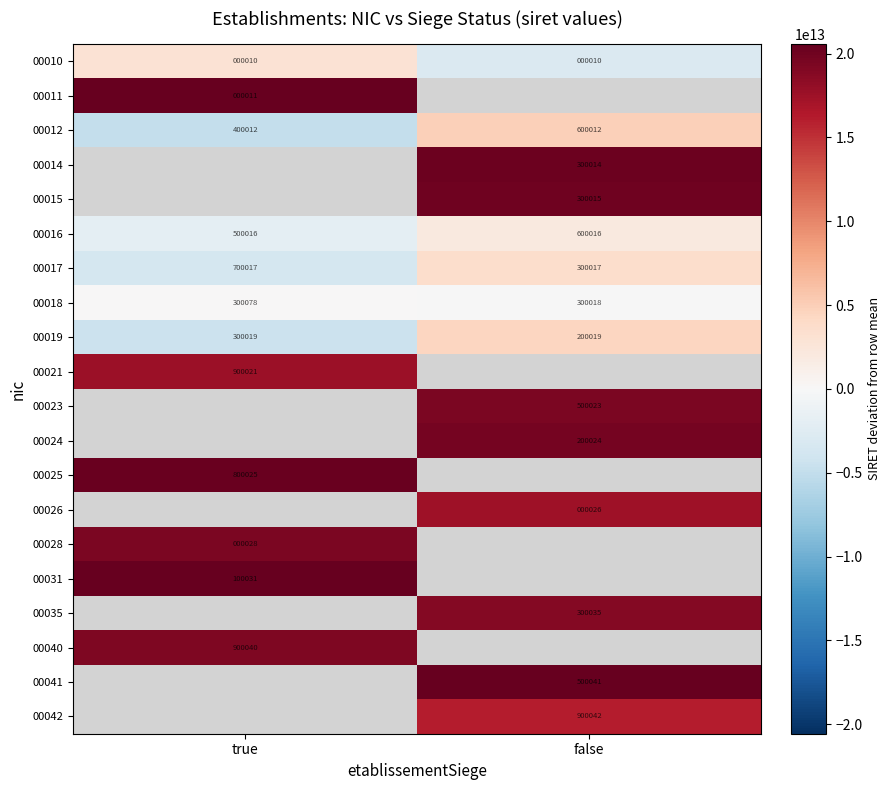

The value of 00018 at false is 300018. True or false?

True